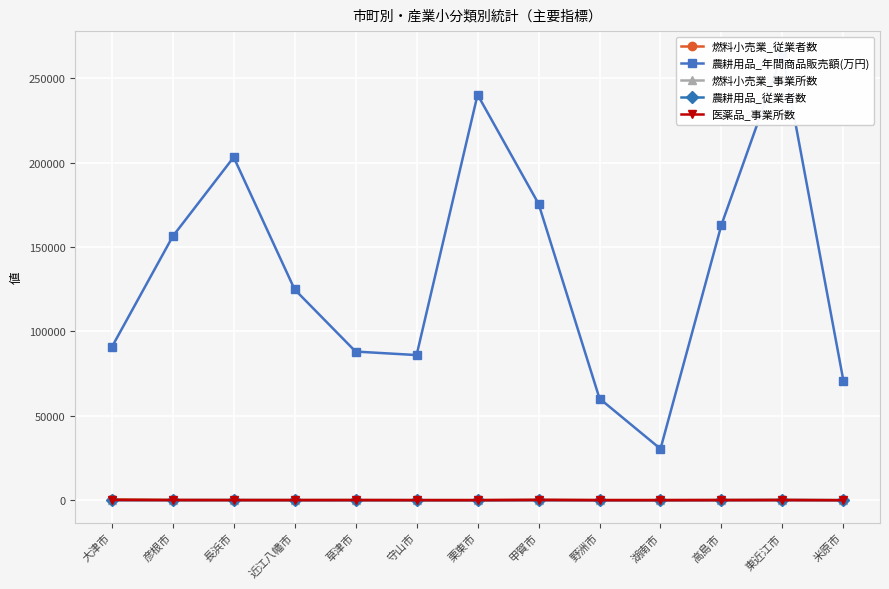

What is the value of the 燃料小売業_従業者数 point at the 12th from the left?

357